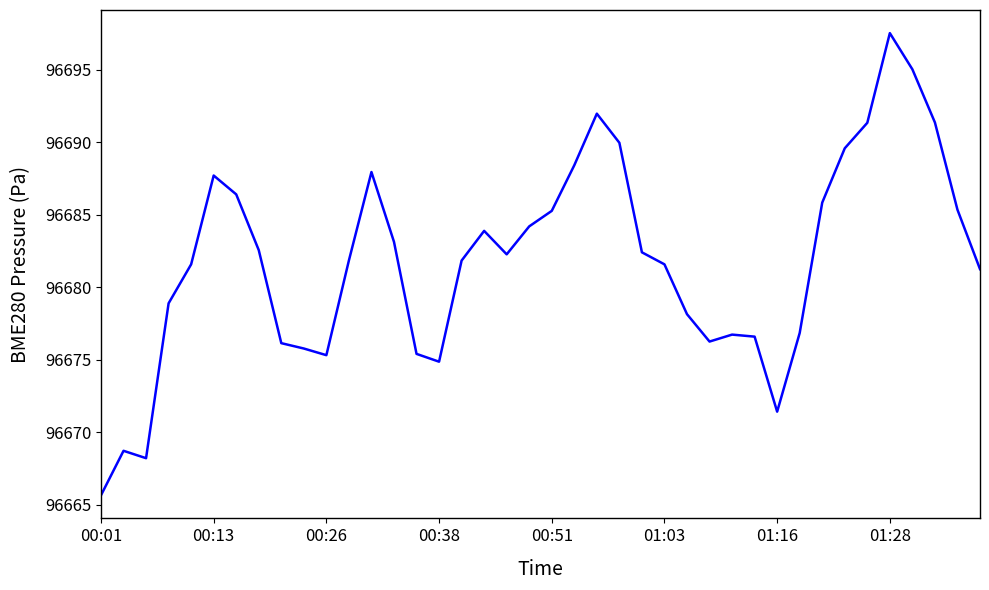

True or false: the data has more than 0 interior local peaks.

True